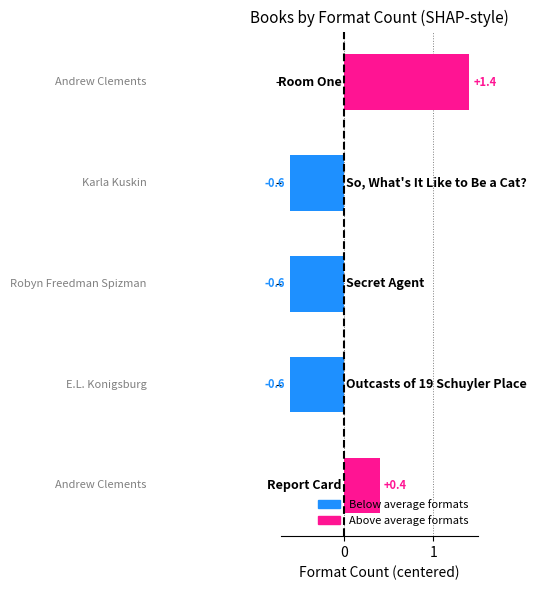

What is the greatest value displayed?

1.4